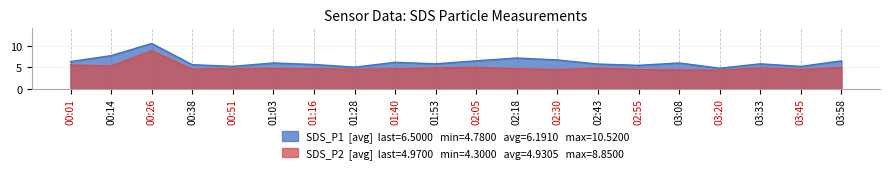

At which category is the sum across all series the highest?

00:26